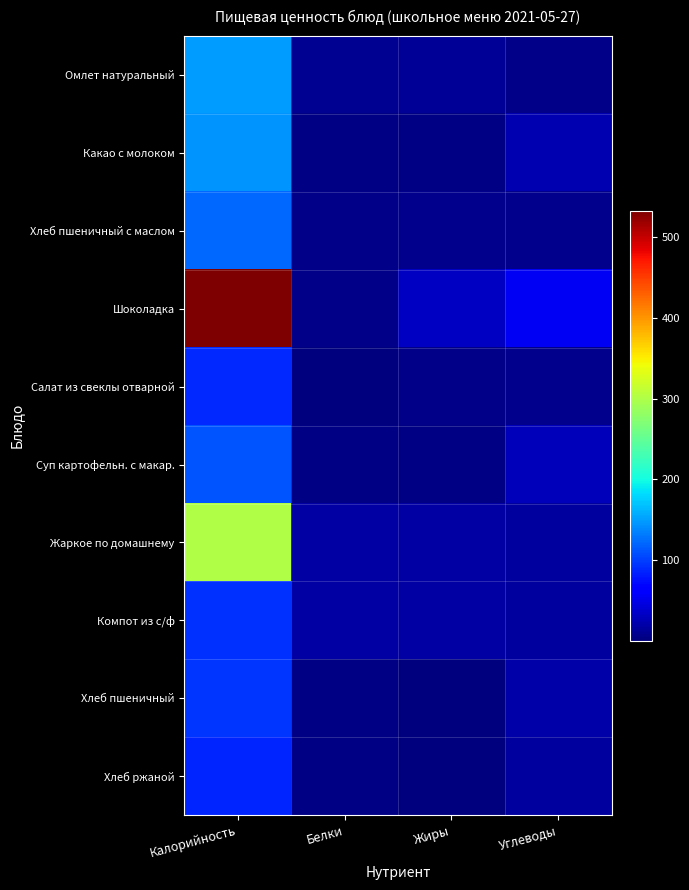

What is the maximum value shown in the chart?

533.0